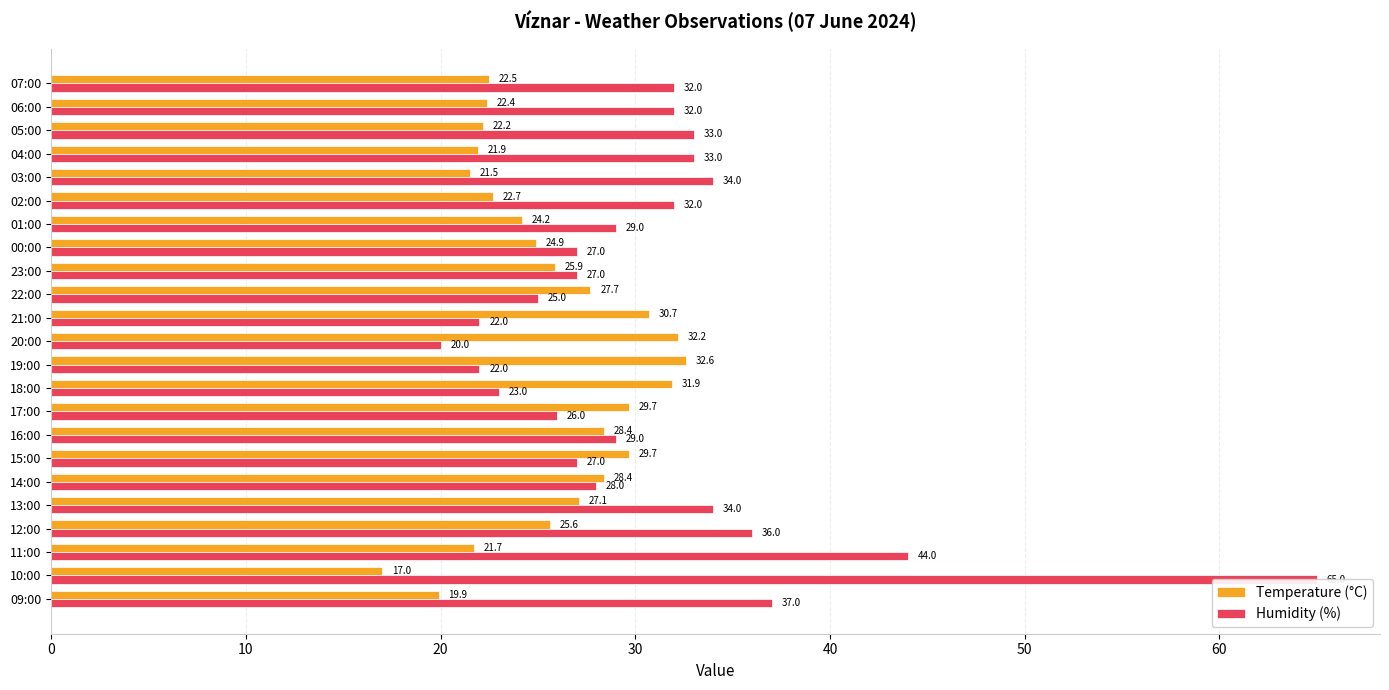

What is the value of the Temperature (°C) bar at the 7th from the left?

24.2